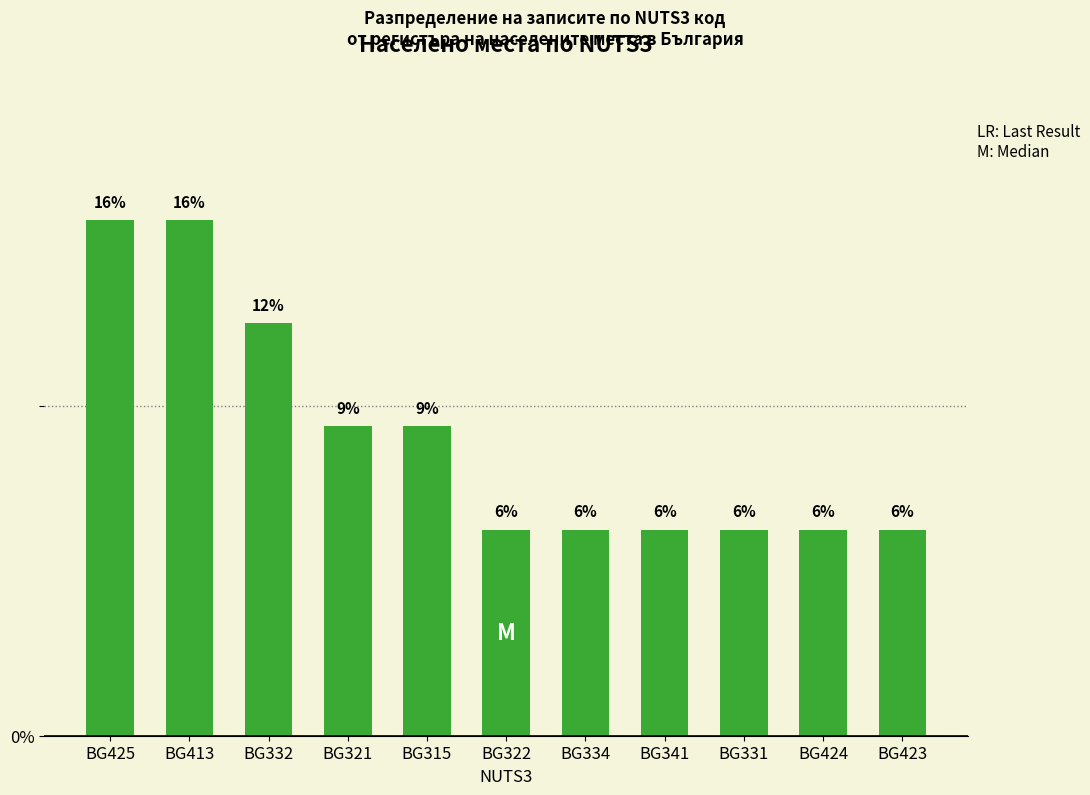

What is the ratio of the value at BG331 to the value at BG315?

0.7